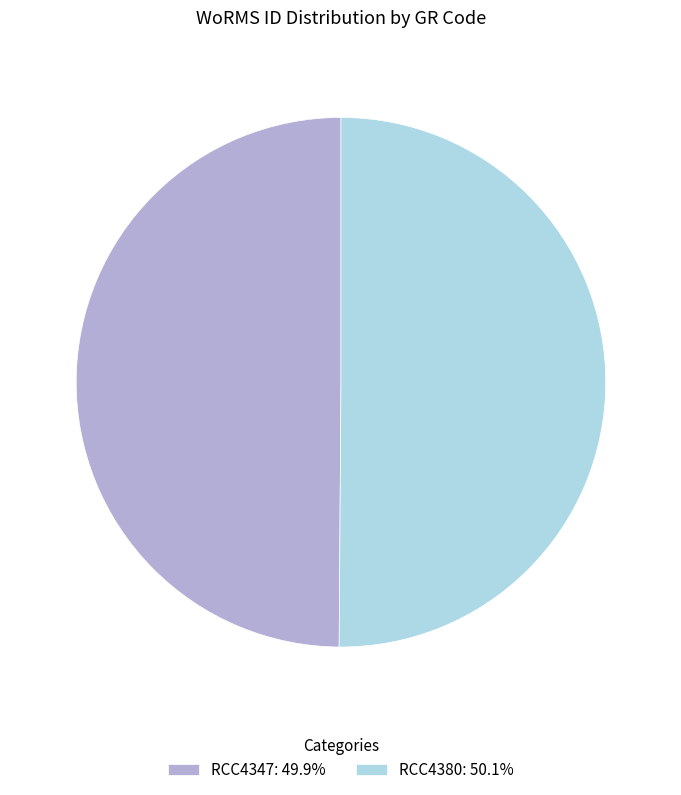

Approximately how many times larger is the value at RCC4380 compared to RCC4347?

1.0